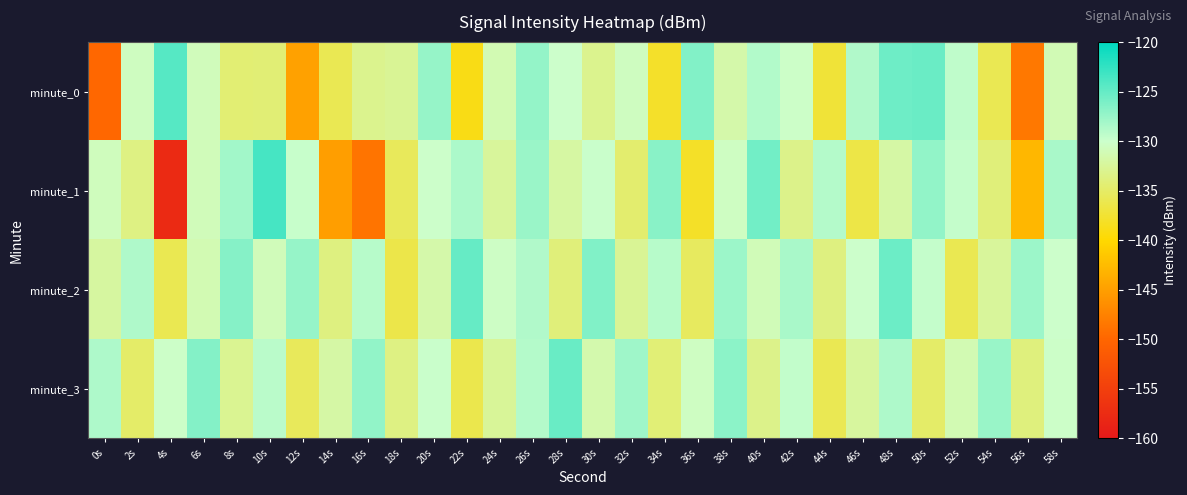

What is the smallest value displayed?

-157.8